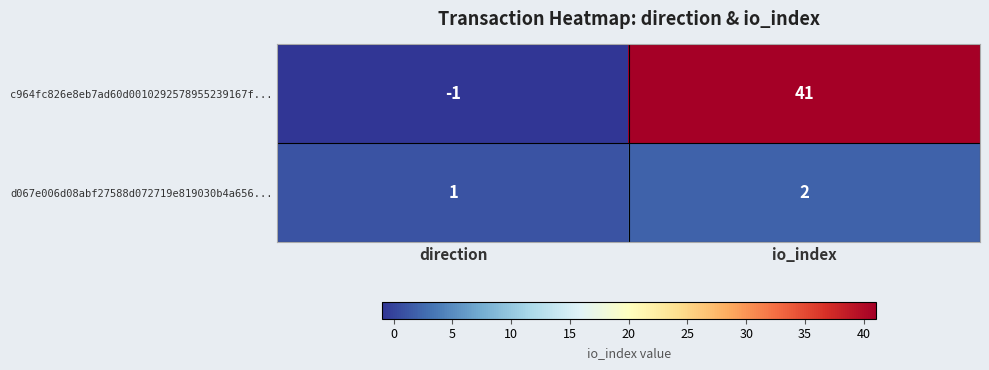

Rank the series by their maximum value, from lowest to highest.

d067e006d08abf27588d072719e819030b4a656..., c964fc826e8eb7ad60d0010292578955239167f...